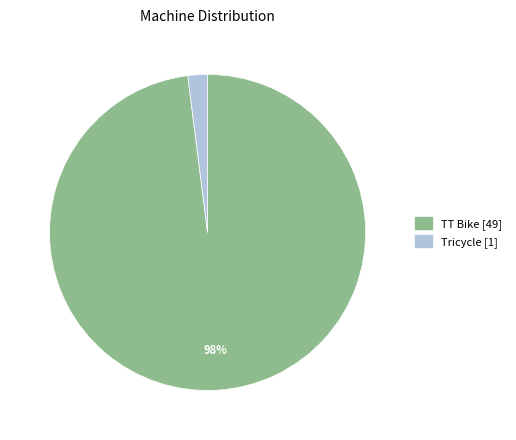

Is it true that TT Bike is 98% of the pie?

True